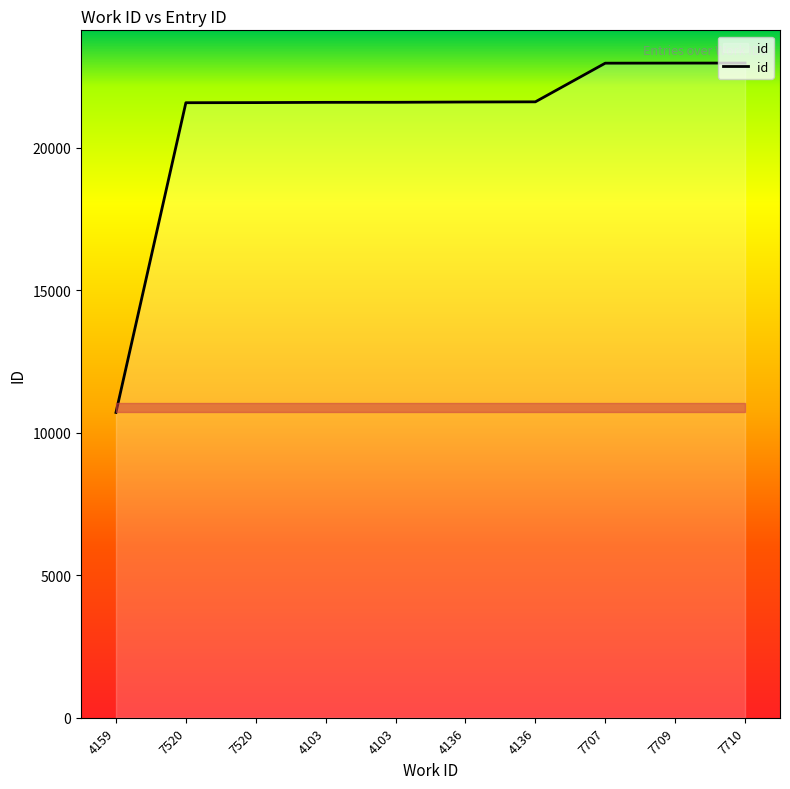

Is this an area chart (filled region under the line)?

No